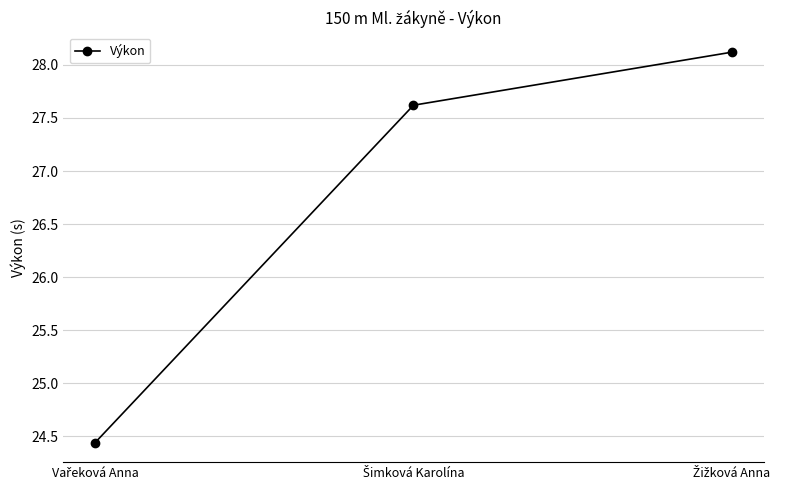

What is the value of the 1st point from the left?

24.4